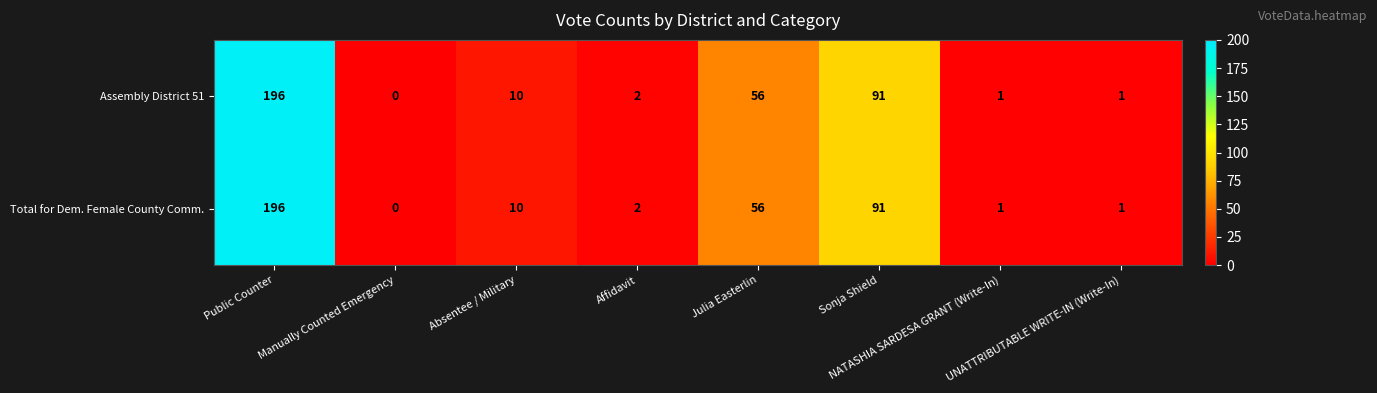

What is the sum of all Assembly District 51 values?

357